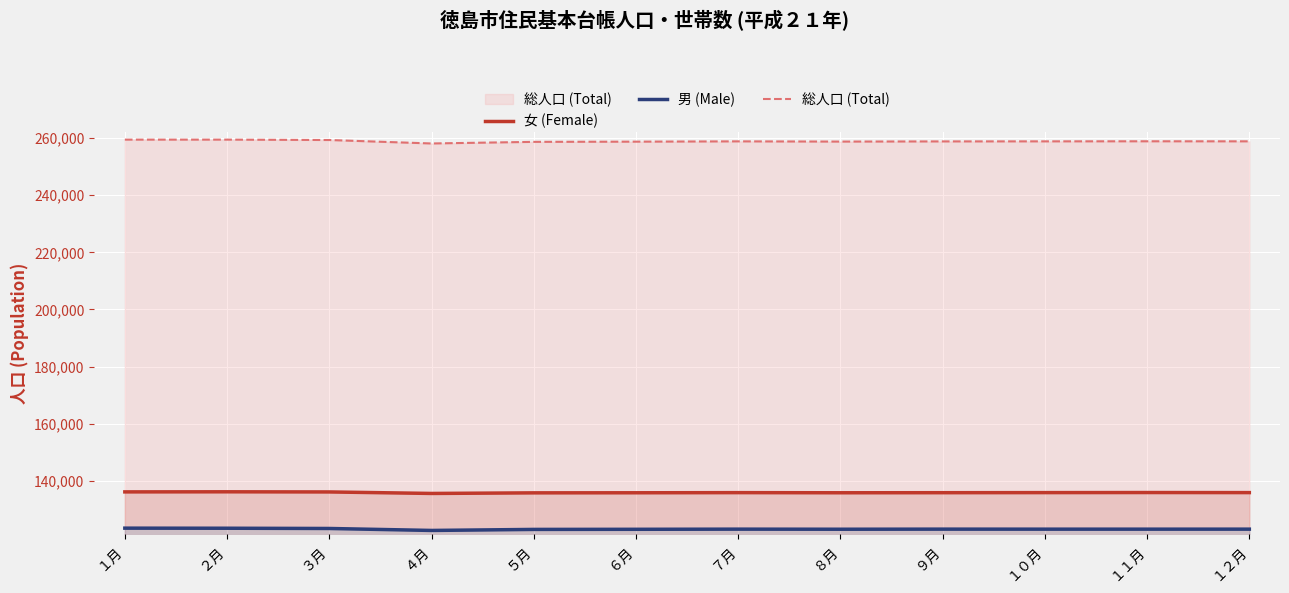

What is the maximum value for 男 (Male)?

123395